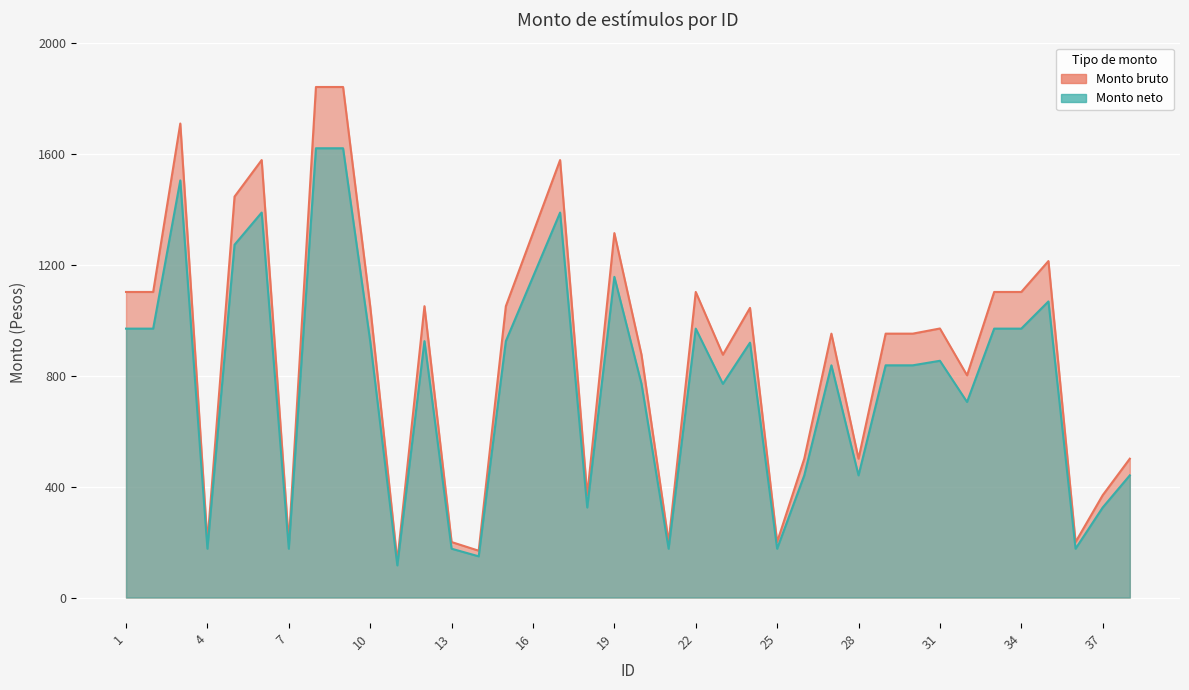

What is the average value of the Monto bruto series?

885.2